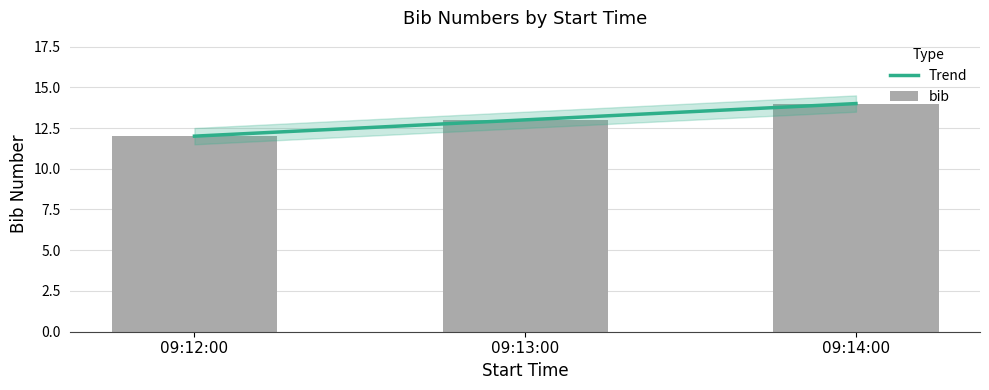

What is the label of the 2nd bar from the right?

09:13:00